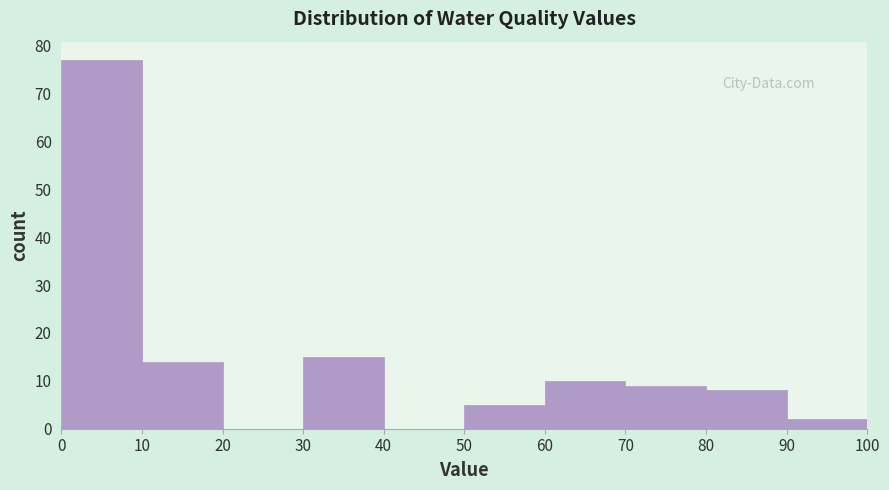

Over which range of the x-axis is the bar tallest?

0 to 10